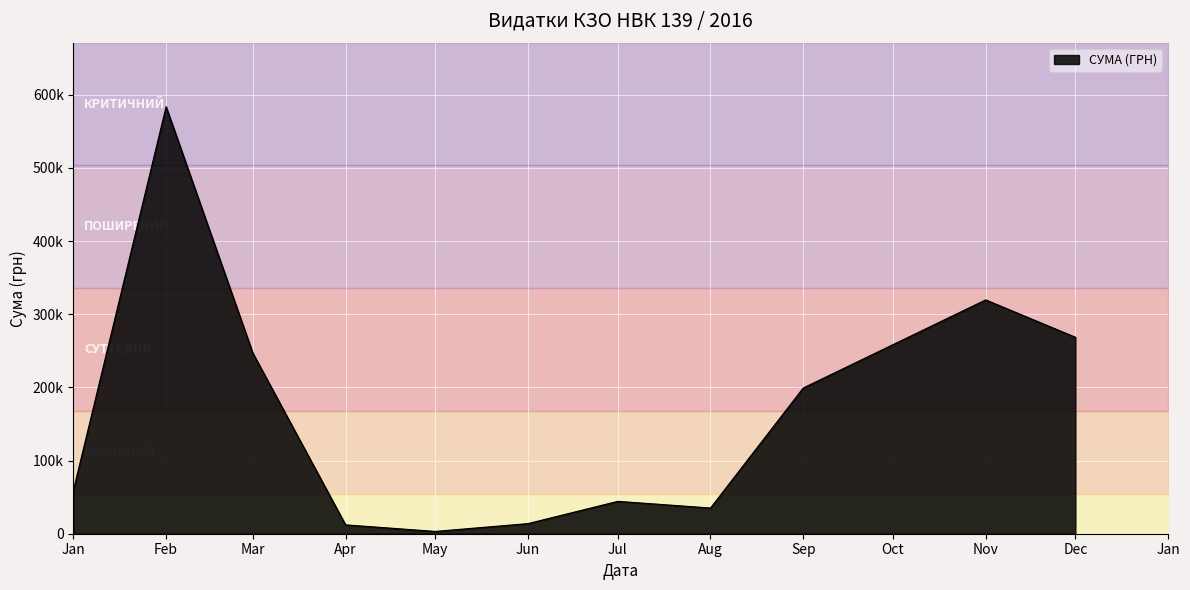

Is it true that the value at 13 is 1533.4?

False